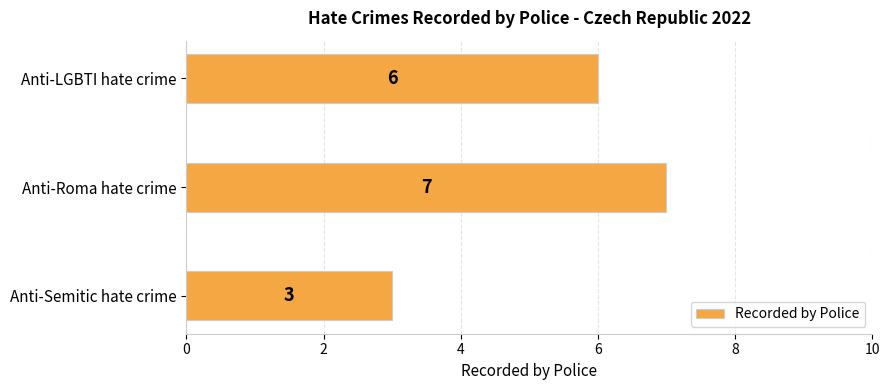

Rank the categories by value from lowest to highest.

Anti-Semitic hate crime, Anti-LGBTI hate crime, Anti-Roma hate crime